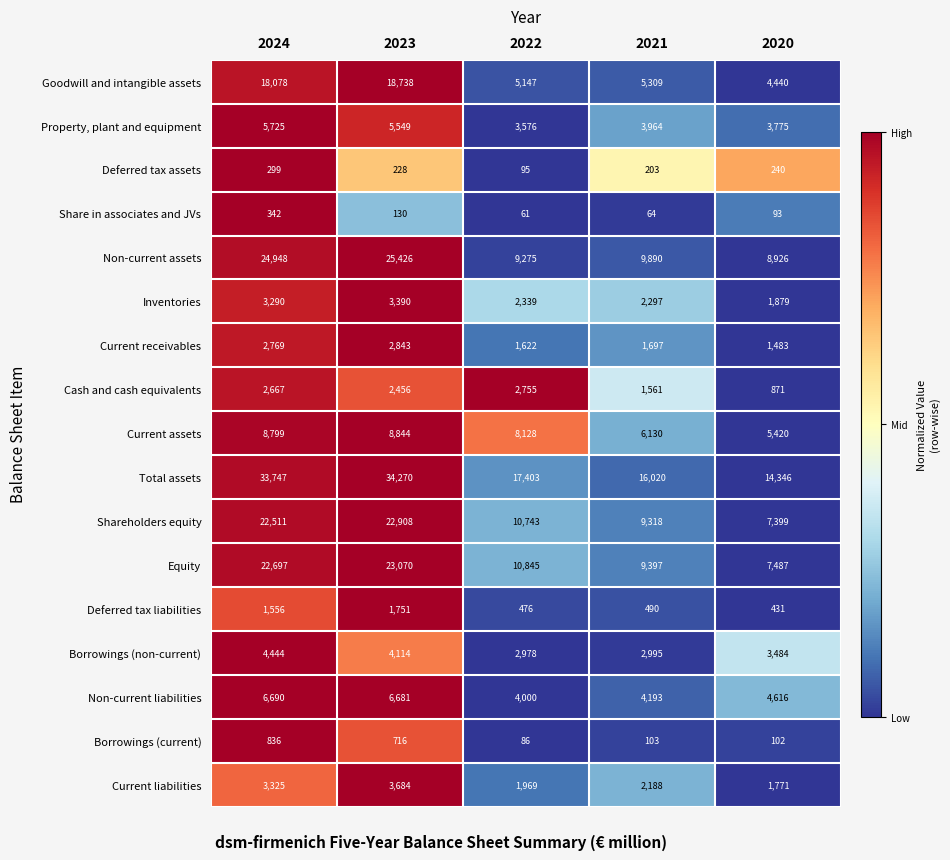

True or false: Current assets has a value of 8128 at 2022.

True